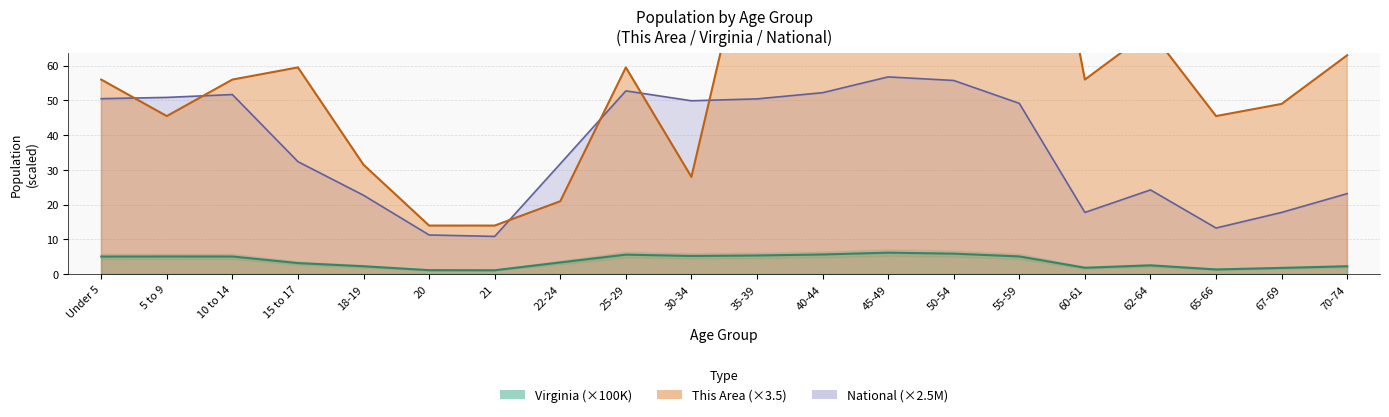

List the series in order of their overall mean, lowest first.

Virginia, National, This Area